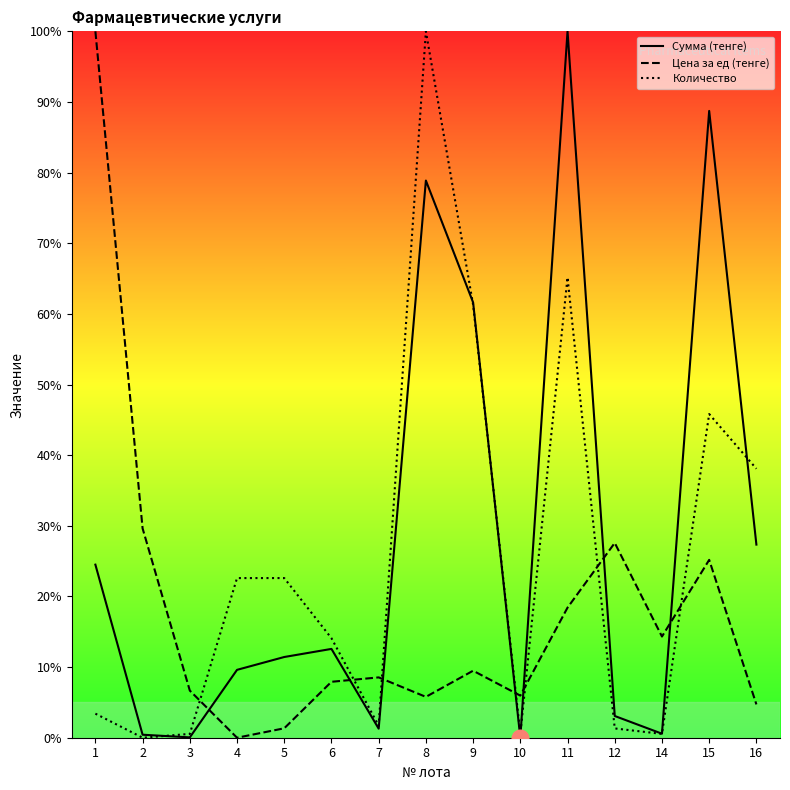

Is the value of Сумма (тенге) at 6 greater than the value of Цена за ед (тенге) at 7?

Yes